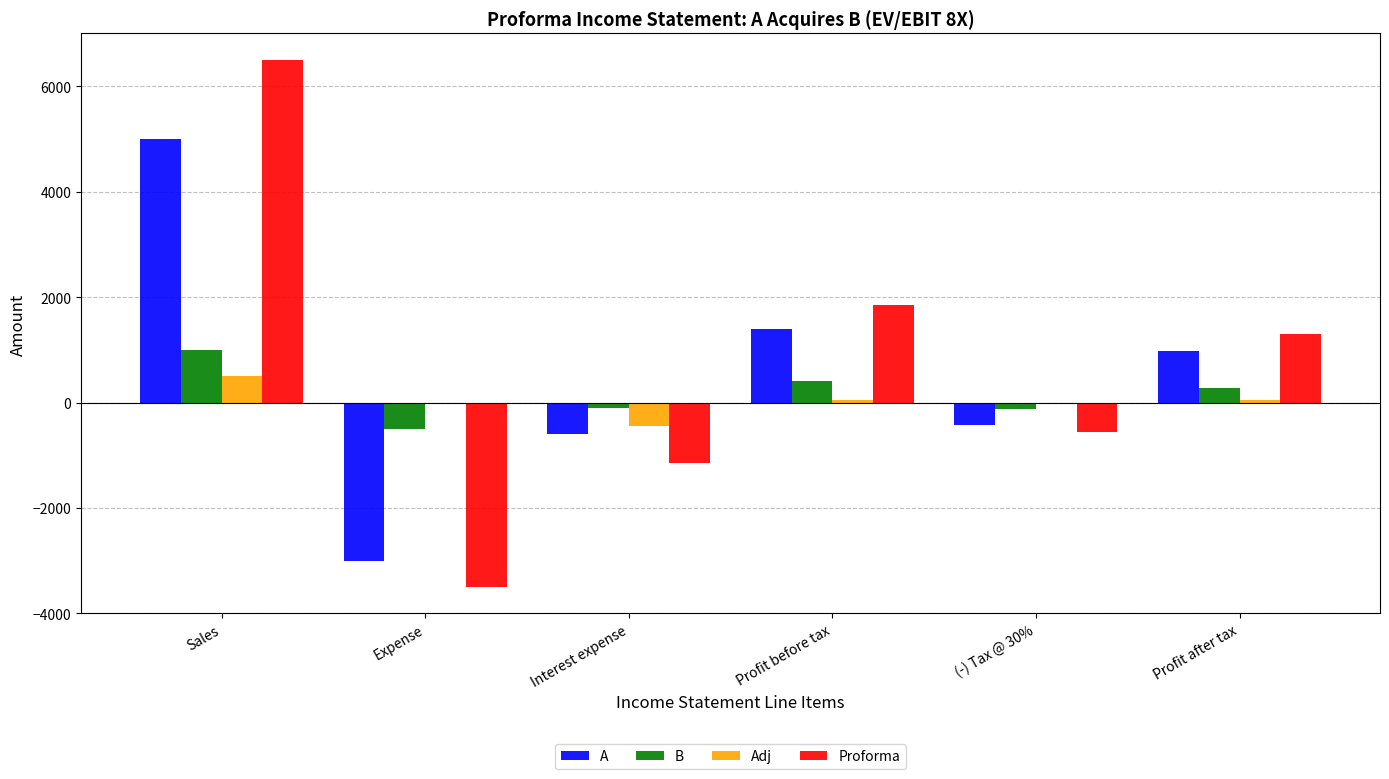

Between Sales and (-) Tax @ 30%, which series saw the biggest shift?

Proforma